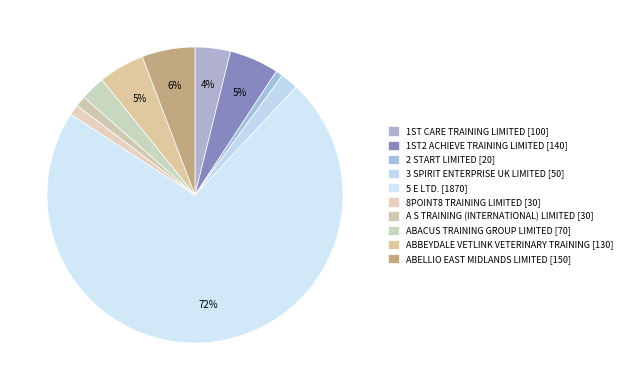

To the nearest percent, what is the average slice percentage?

10%